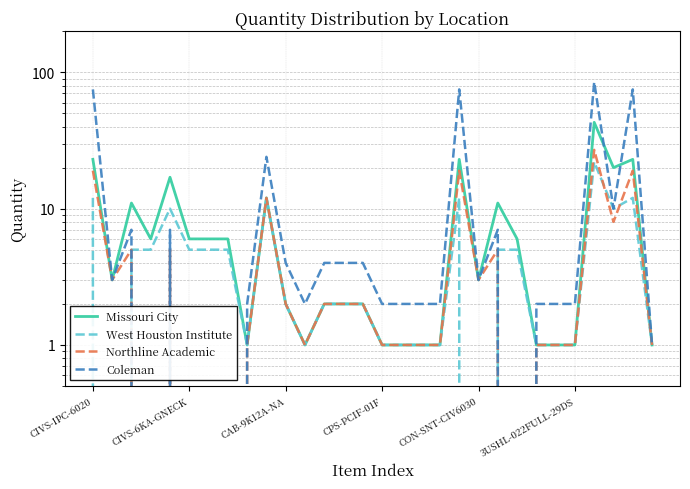

At which label is Northline Academic closest to 13?

9